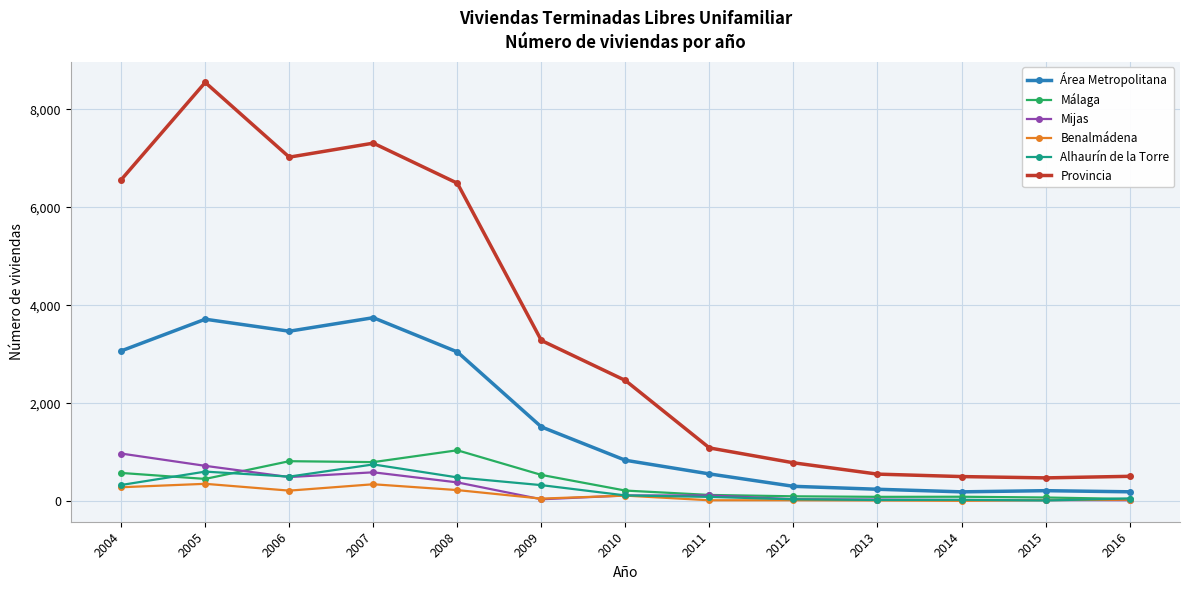

Is it true that Alhaurín de la Torre equals 485 at 2008?

True